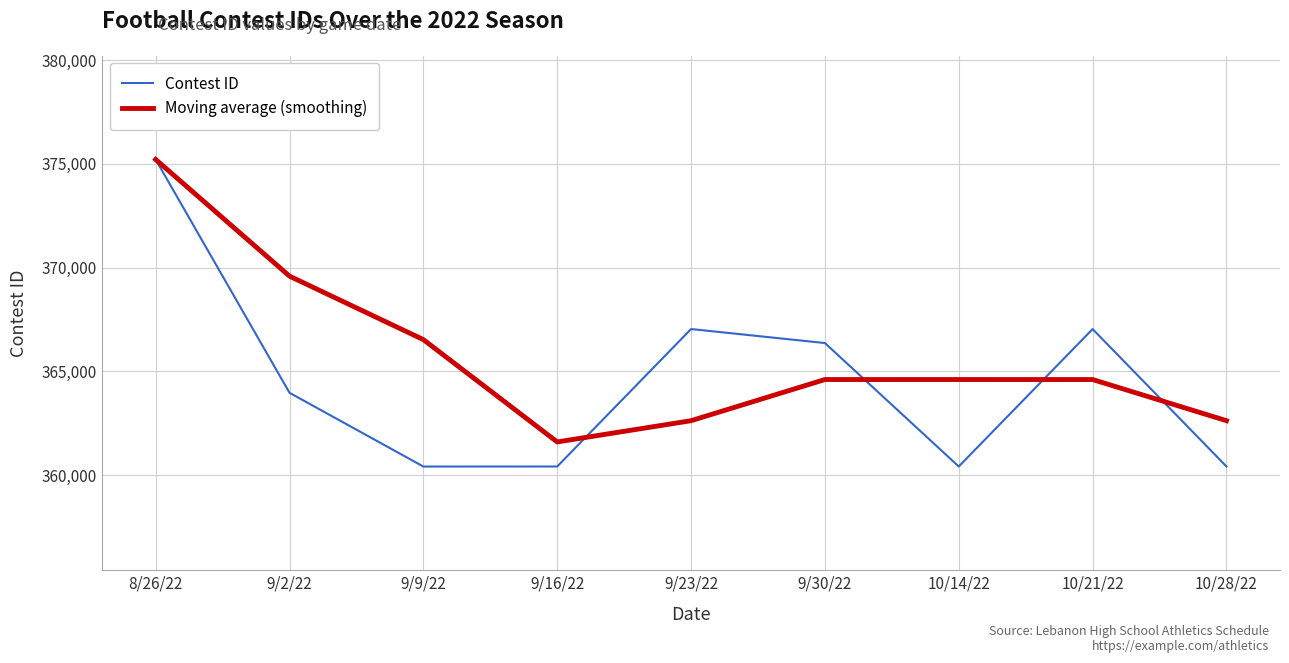

What position from the left is 9/16/22?

4